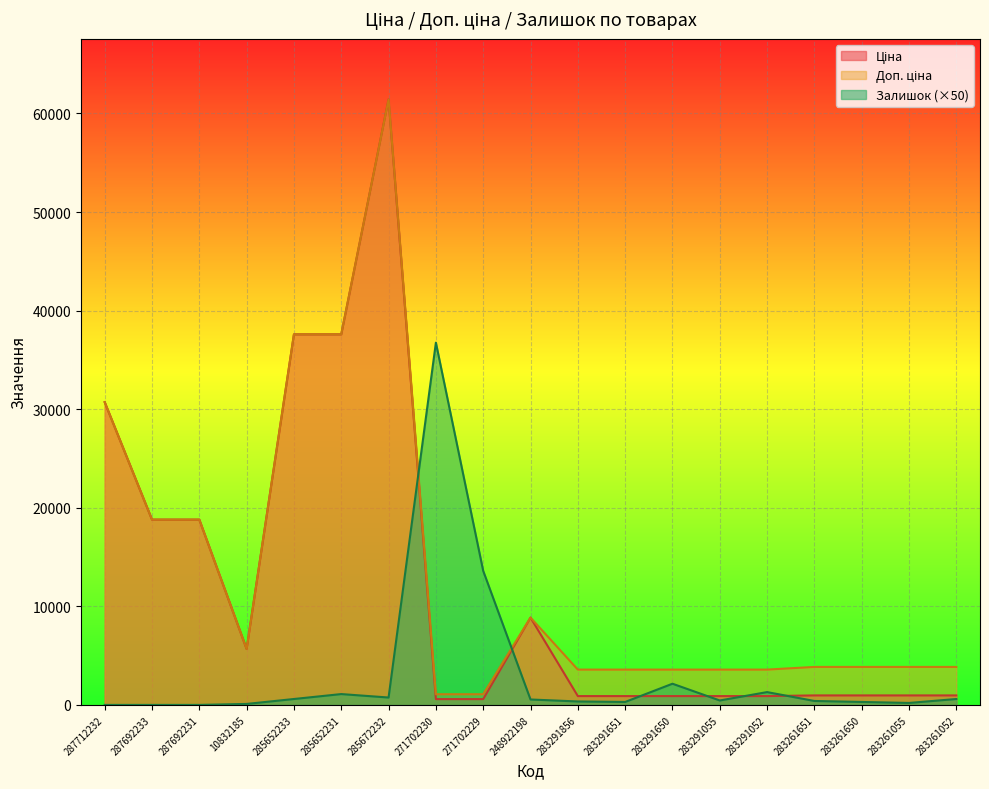

The Залишок series shows 100.0 at 10832185. True or false?

True